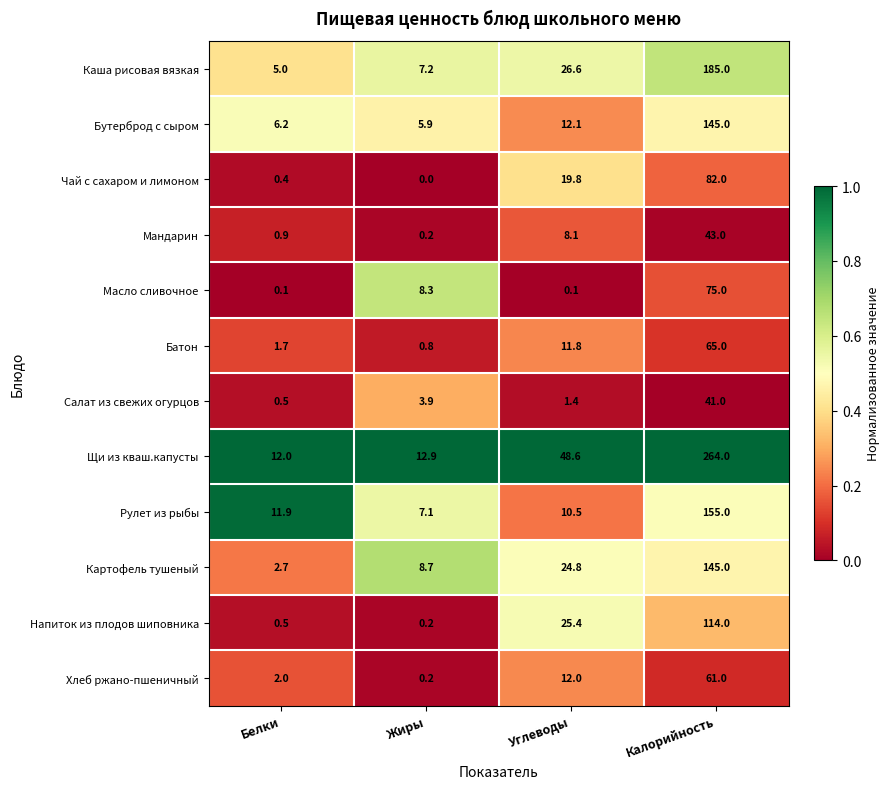

True or false: Напиток из плодов шиповника has a value of 0.2 at Жиры.

True